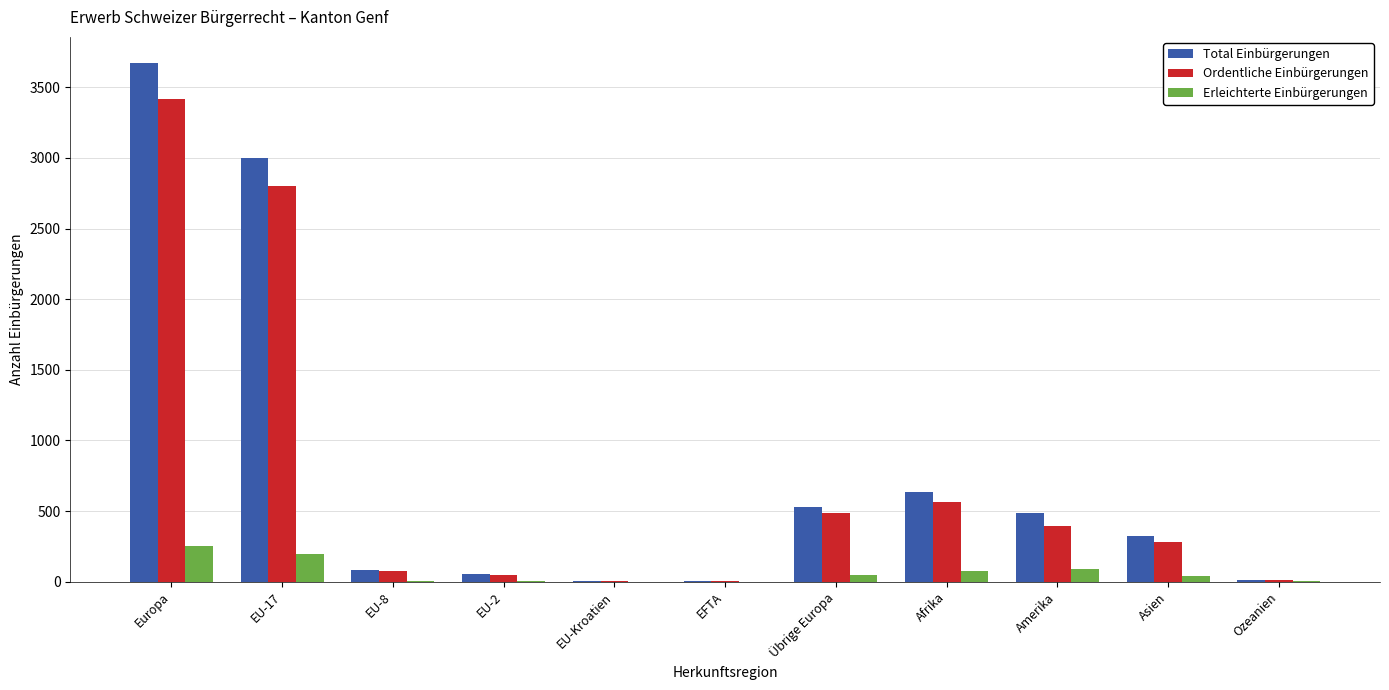

What is the average value of the Ordentliche Einbürgerungen series?

735